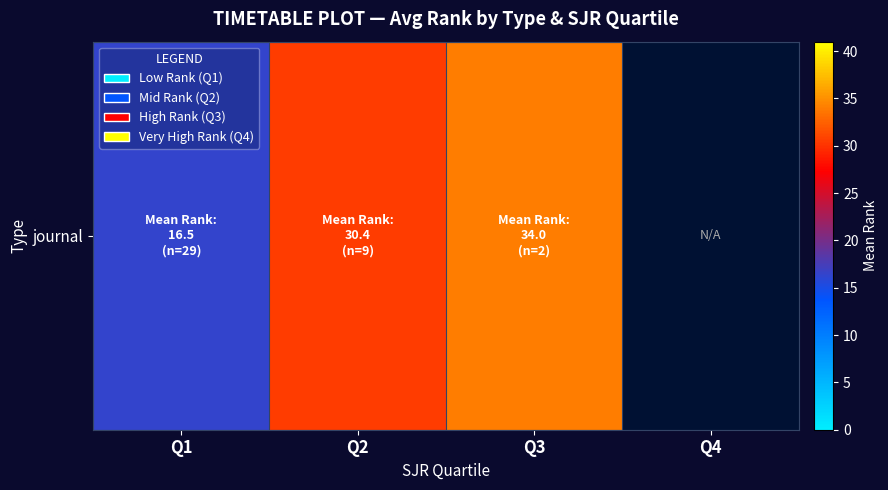

What is the minimum value shown in the chart?

16.5